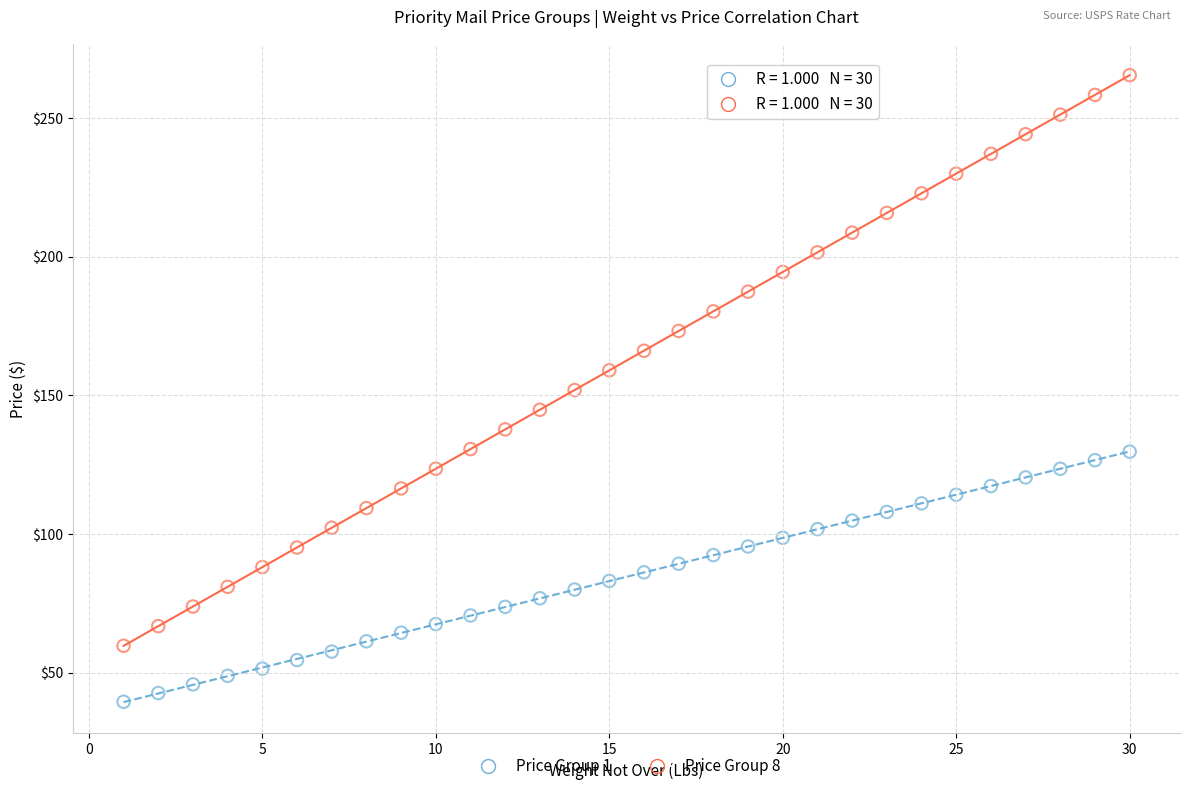

Which series has the widest spread of Y values?

Price Group 8